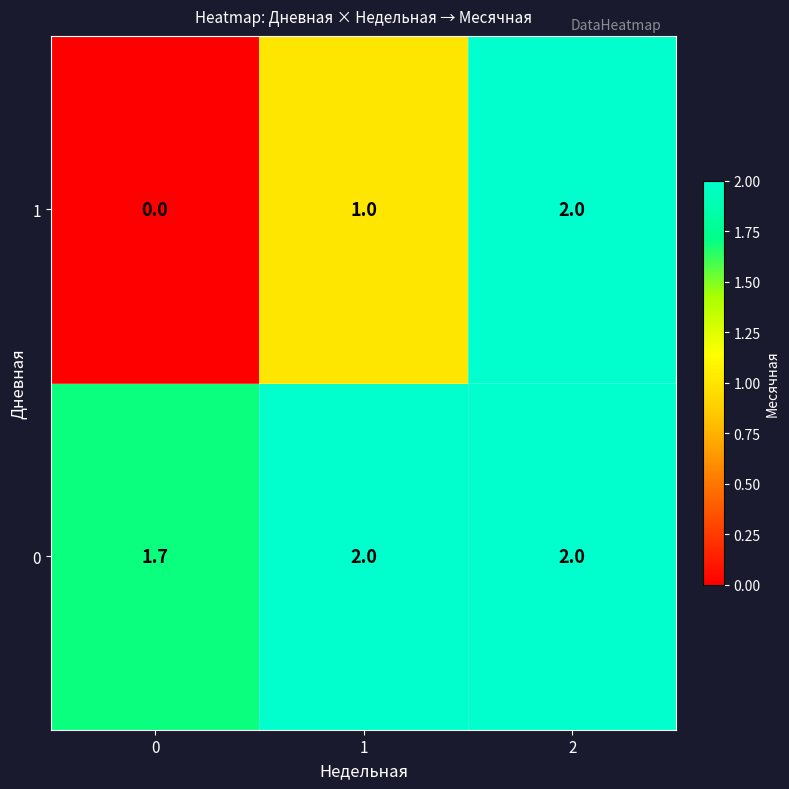

Count the number of categories in the chart.

3